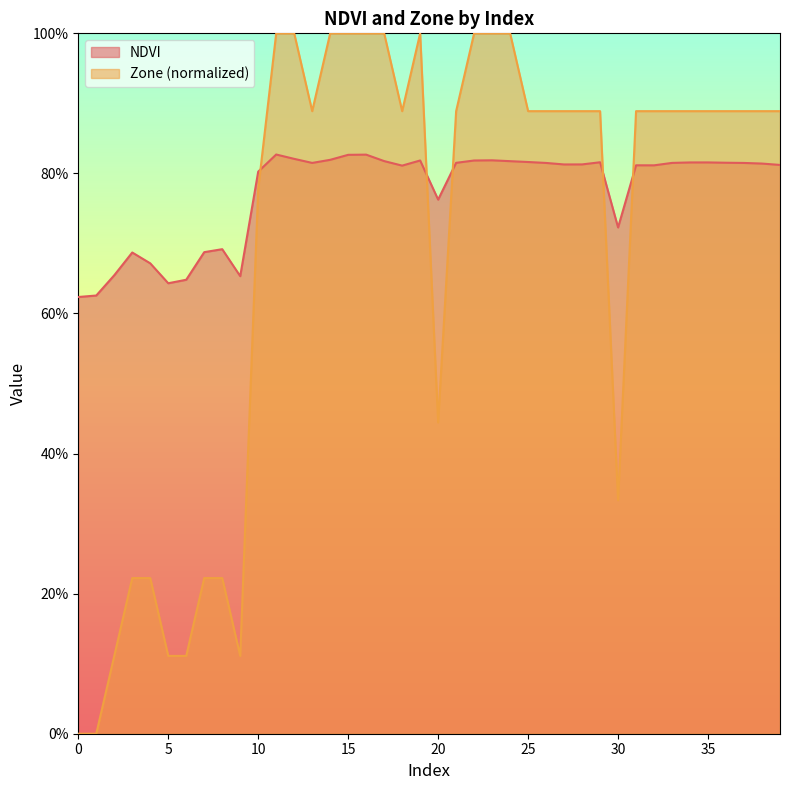

Is the value of Zone at 5 greater than the value of NDVI at 19?

No